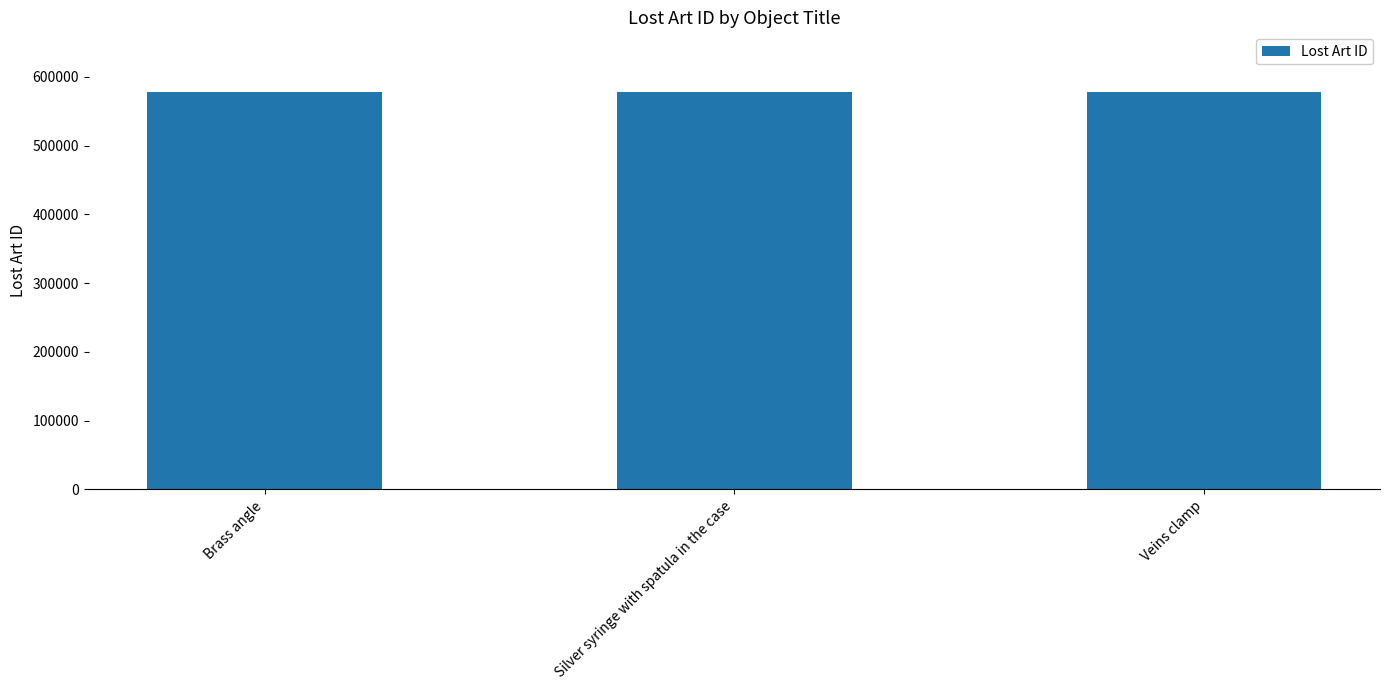

Approximately how many times larger is the value at Brass angle compared to Veins clamp?

1.0